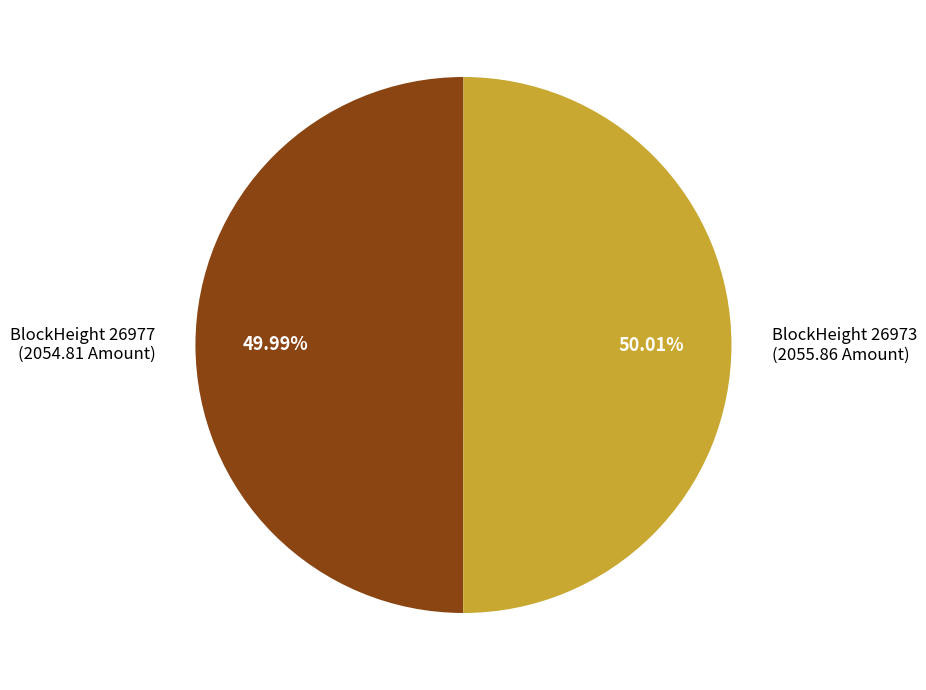

Is there a majority slice in this chart?

Yes